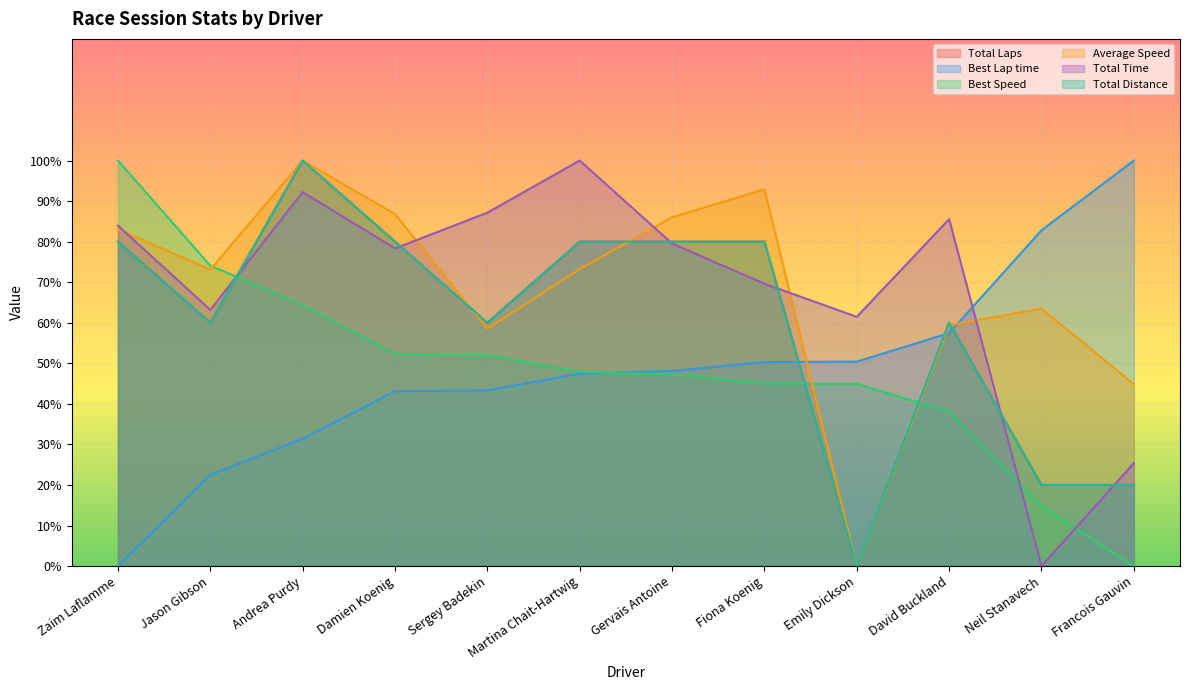

Where is the first local minimum for Average Speed?

Jason Gibson